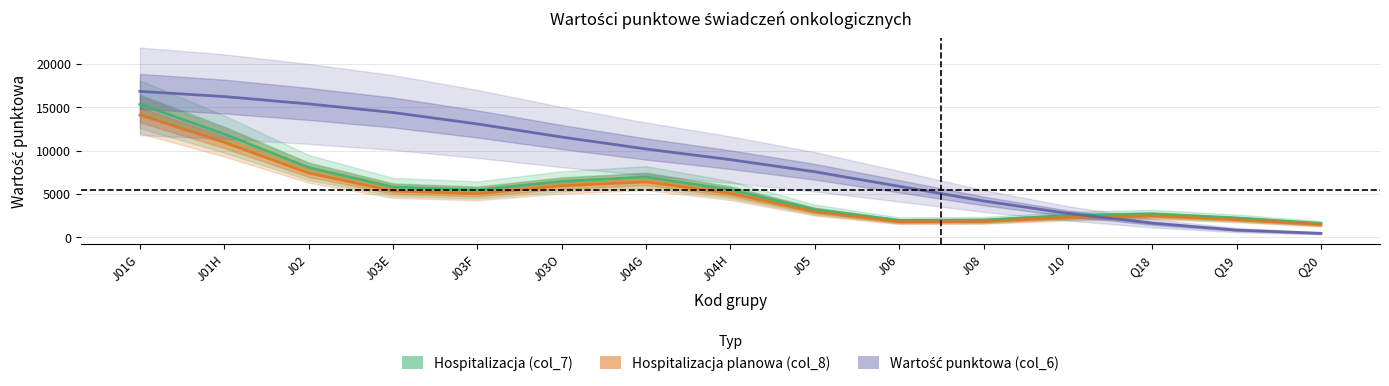

True or false: Hospitalizacja planowa (col_8) has a value of 1824.6 at J08.

True